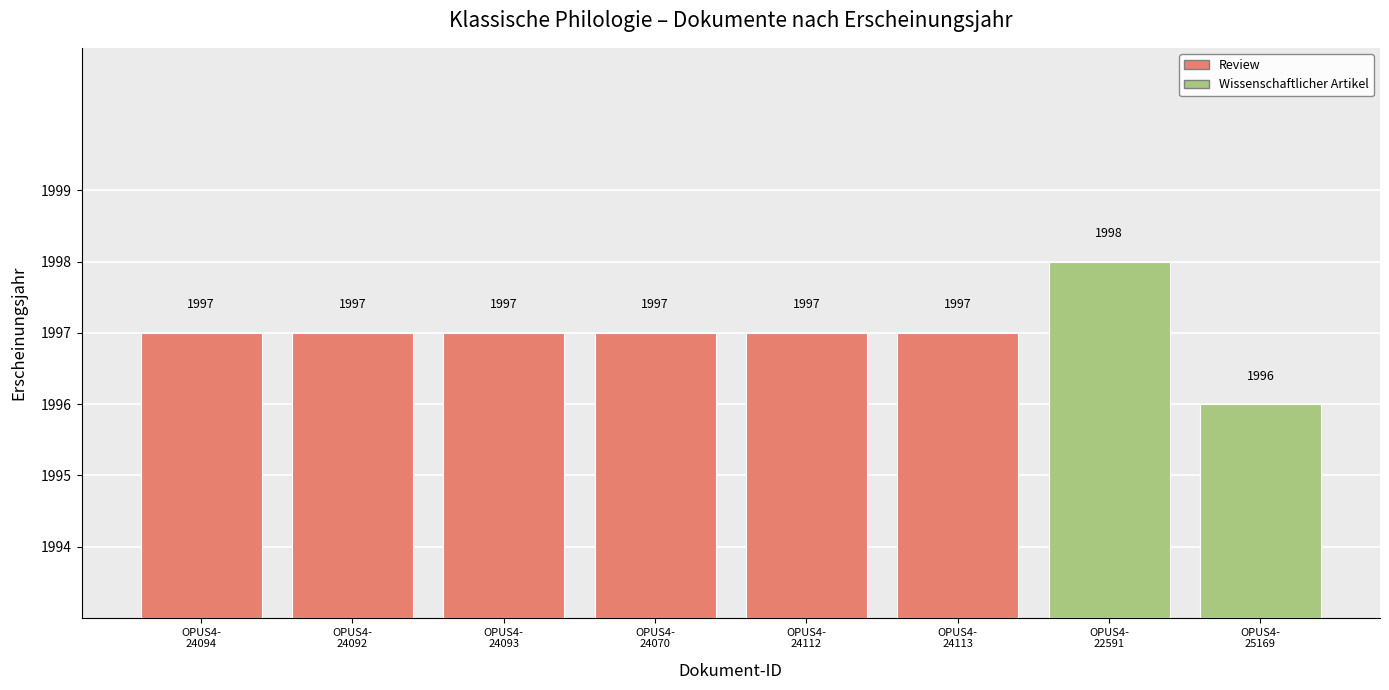

What is the average value?

1997